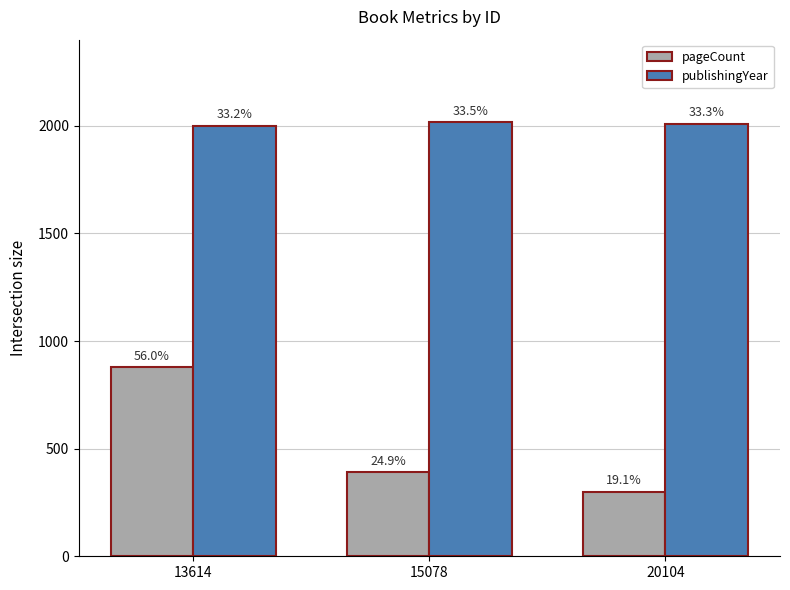

What is the value of the publishingYear bar at the 2nd from the left?

2018